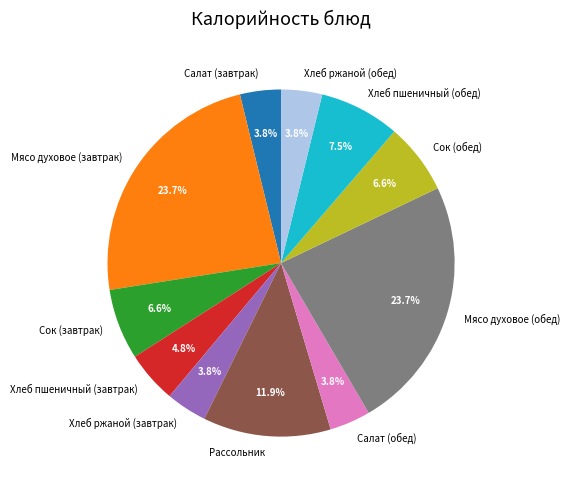

What portion of the pie excludes Сок (завтрак)?

93.4%